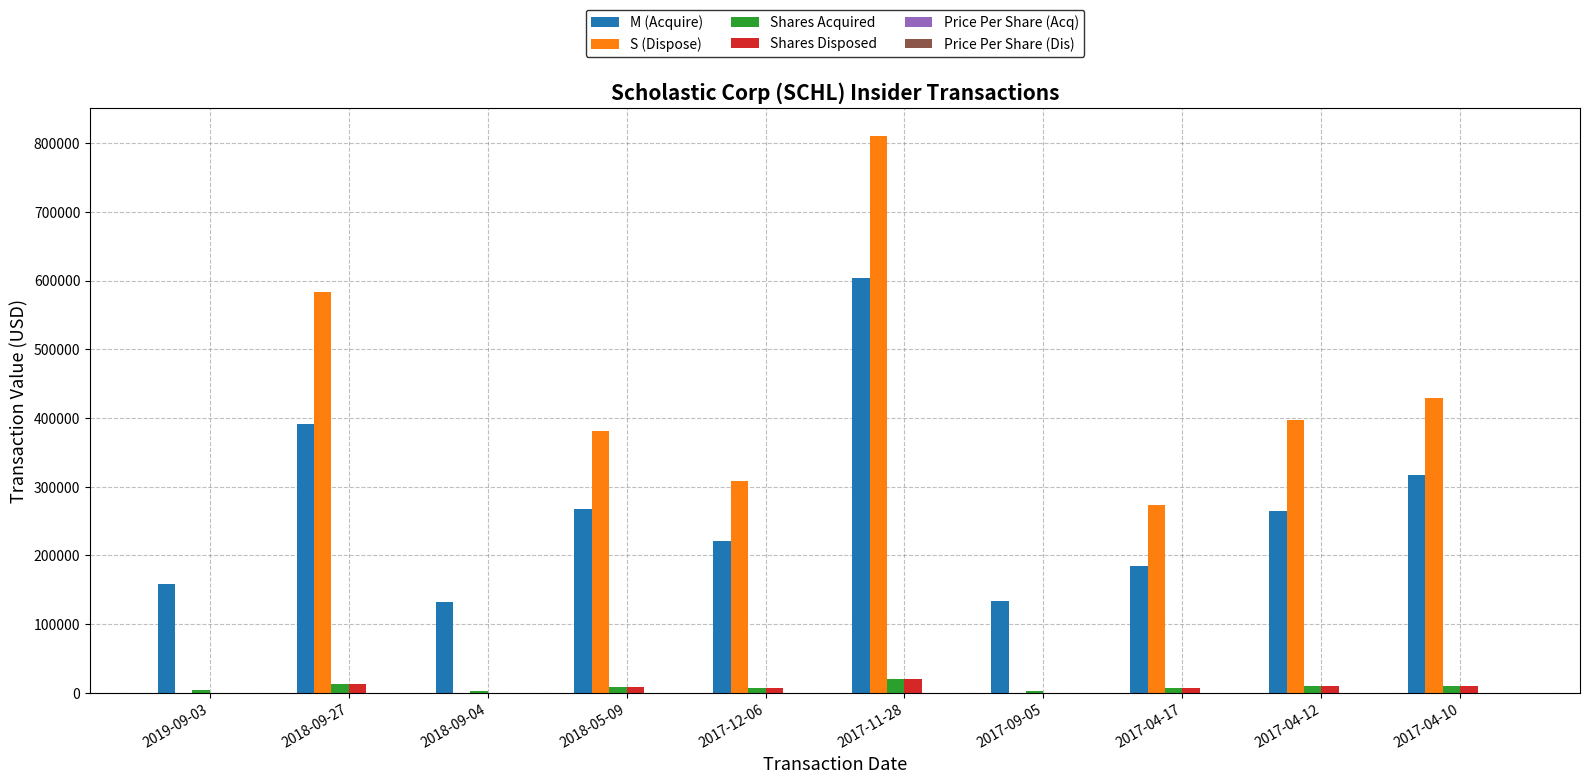

At which category is the sum across all series the highest?

2017-11-28